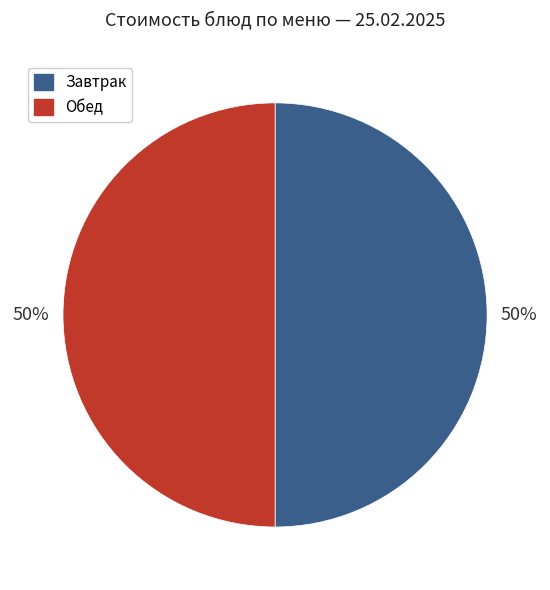

What percentage is the Завтрак slice, to the nearest percent?

50%